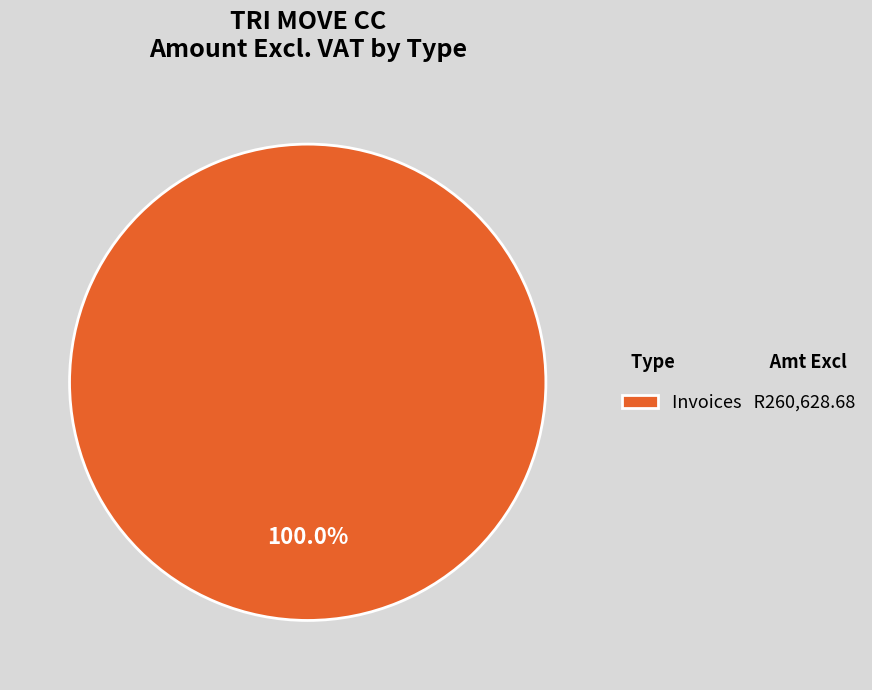

Is there a majority slice in this chart?

Yes